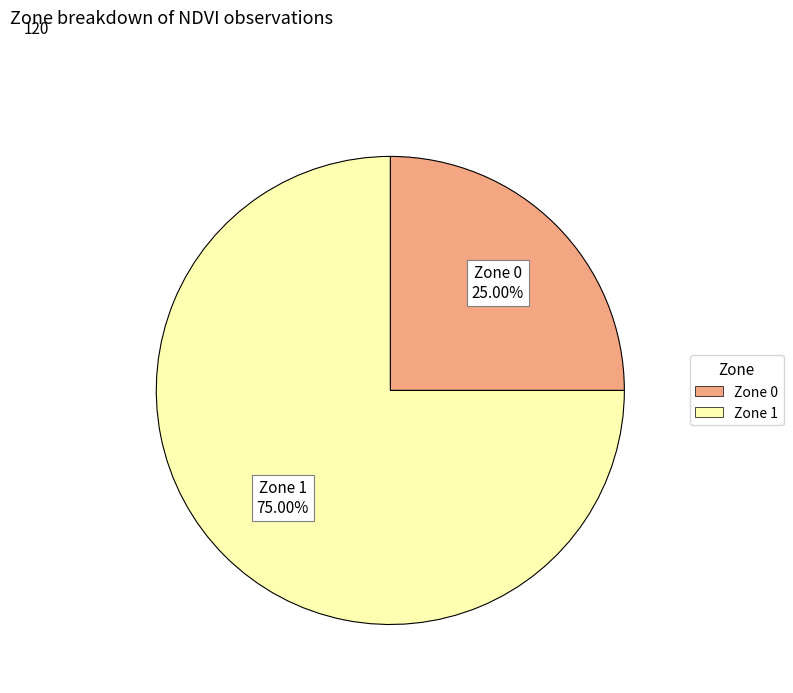

Rank the categories by value from lowest to highest.

Zone 0, Zone 1